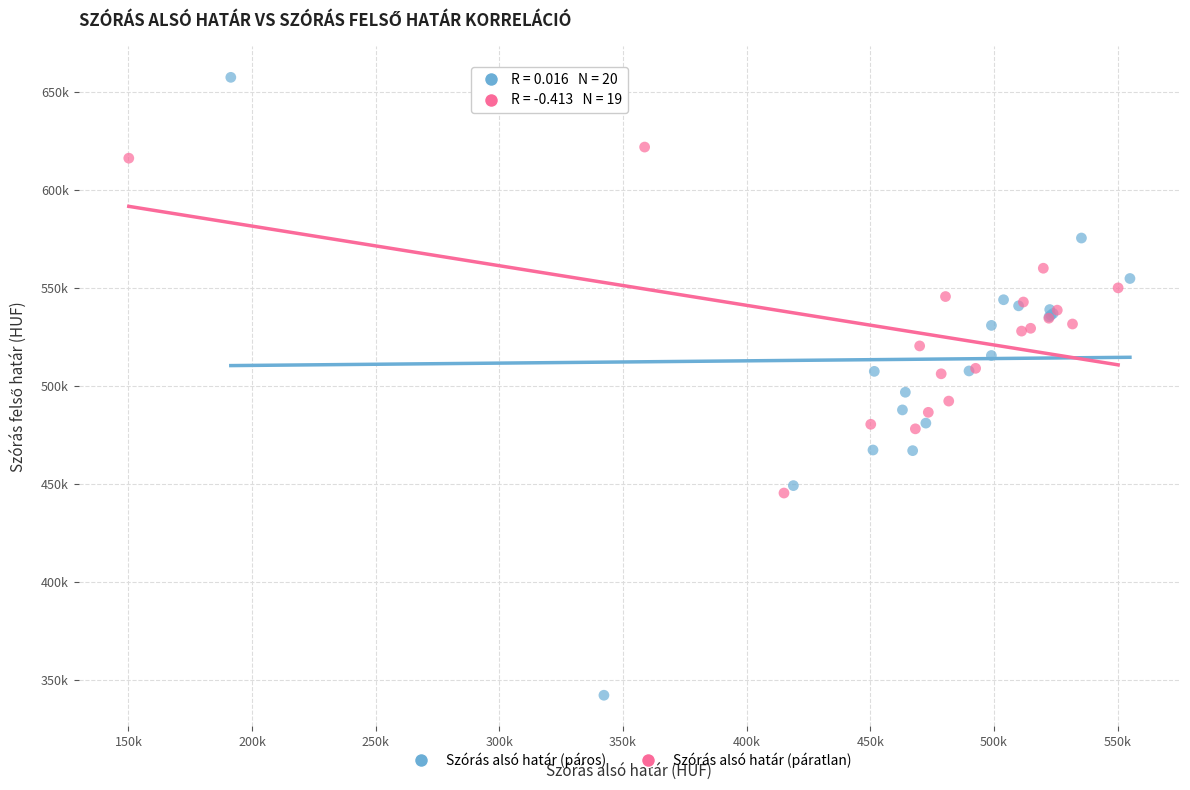

What are all the series names shown in the legend?

Szórás alsó határ (páros), Szórás alsó határ (páratlan)